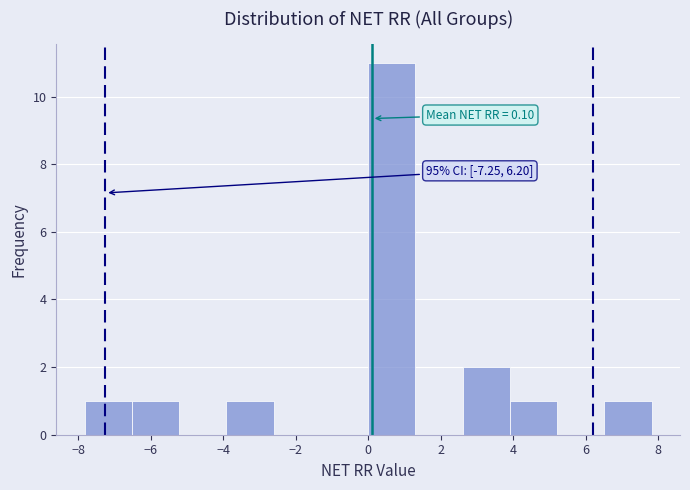

Over which range of the x-axis is the bar tallest?

0.0 to 1.4